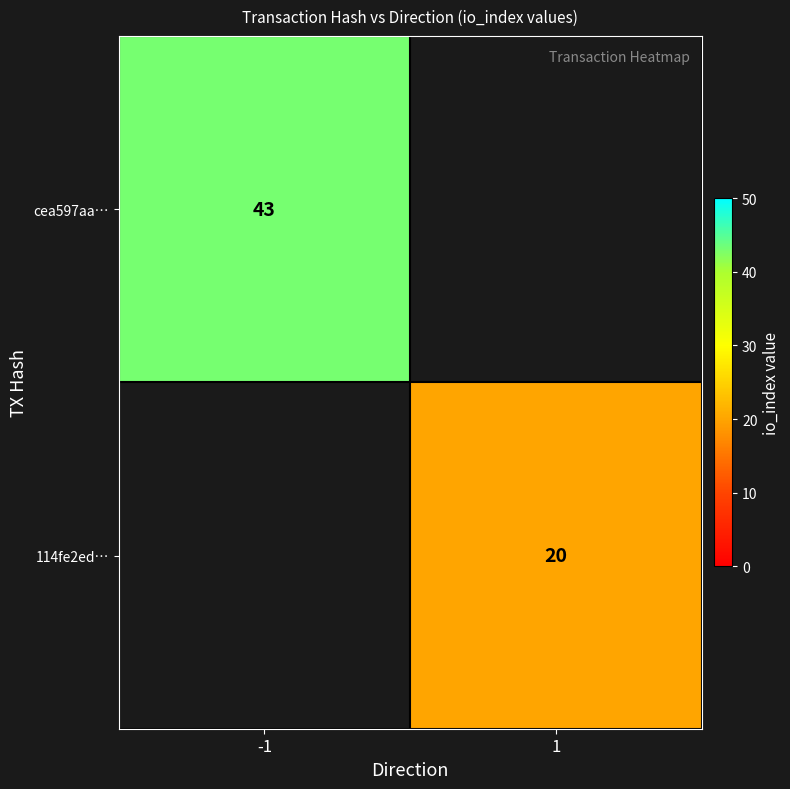

How many data points does each series have?

2